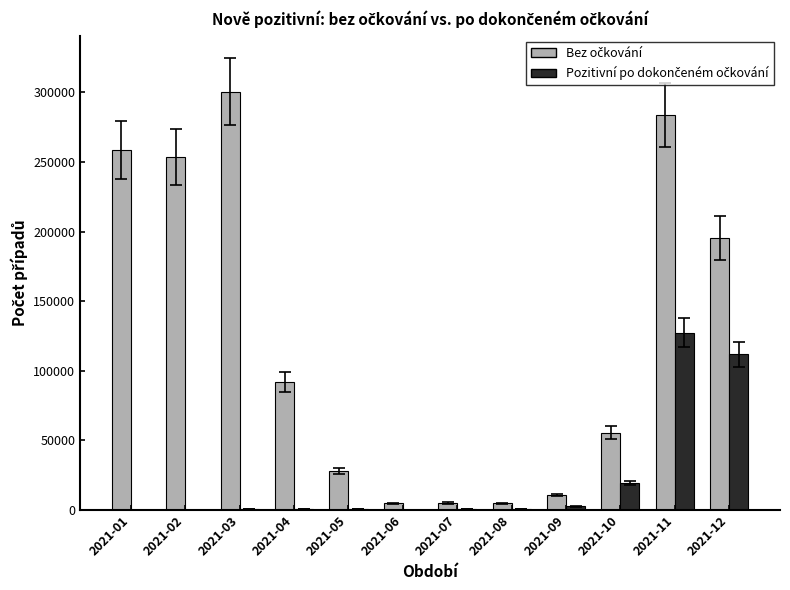

At which category is the sum across all series the highest?

2021-11